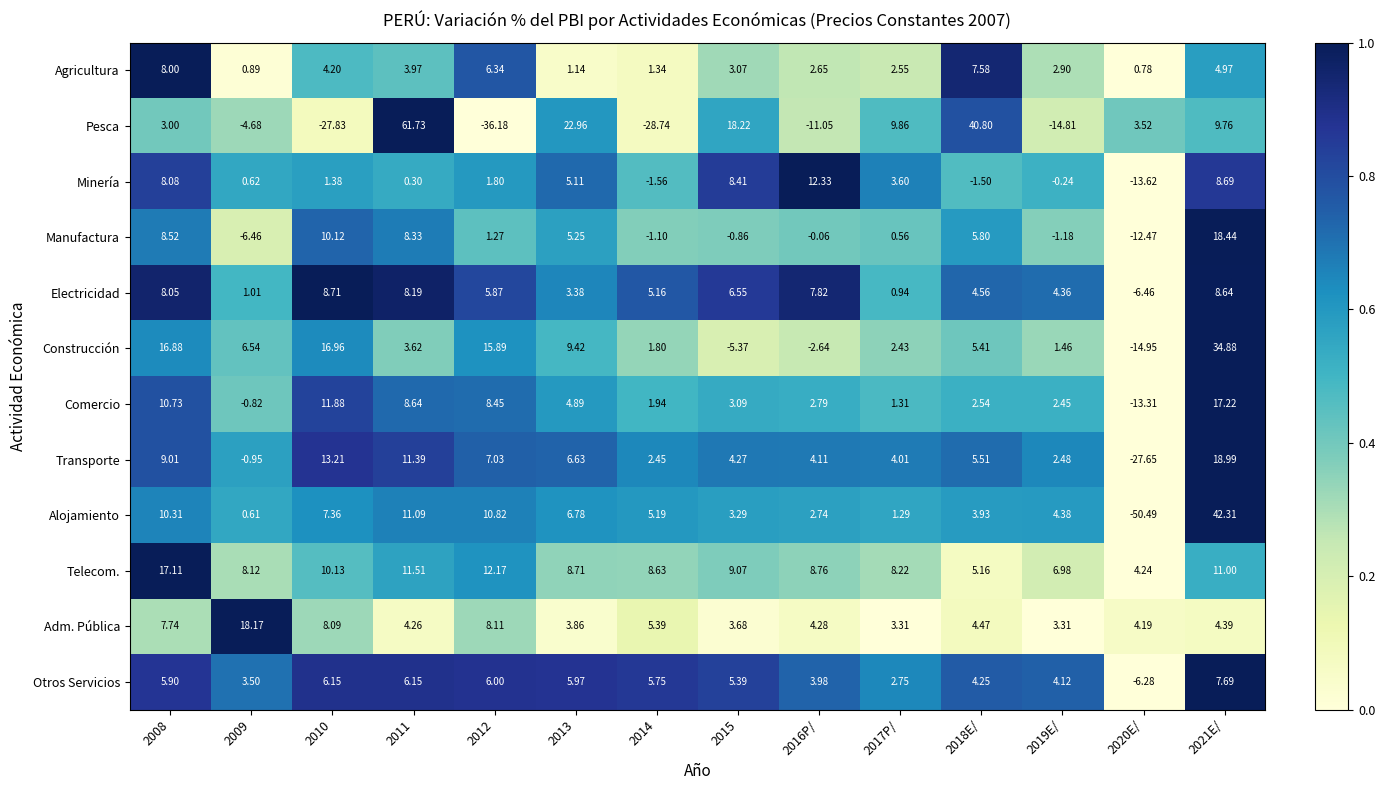

Between 2012 and 2016P/, which series saw the biggest shift?

Pesca